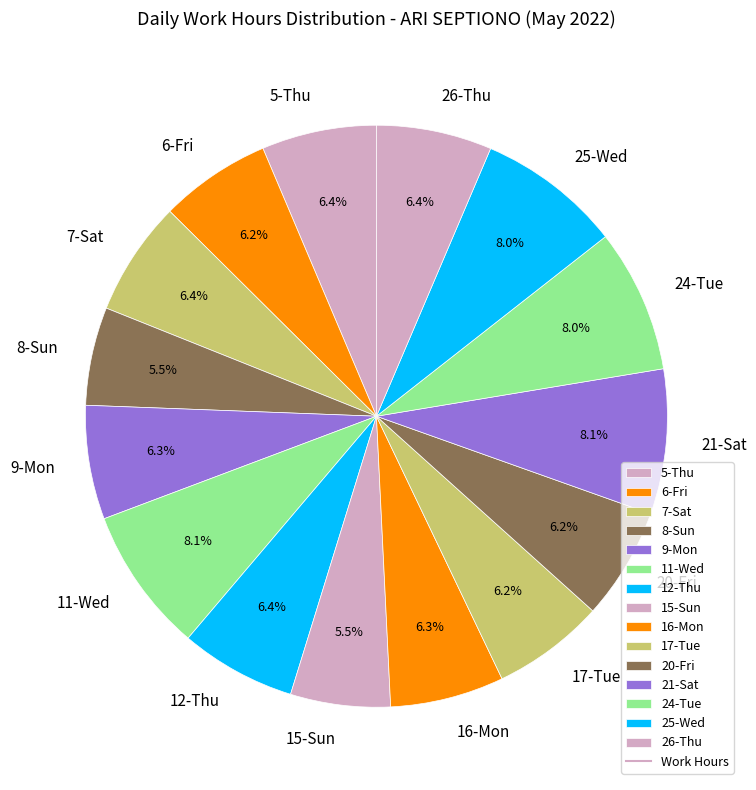

Approximately how many times larger is the value at 9-Mon compared to 6-Fri?

1.0